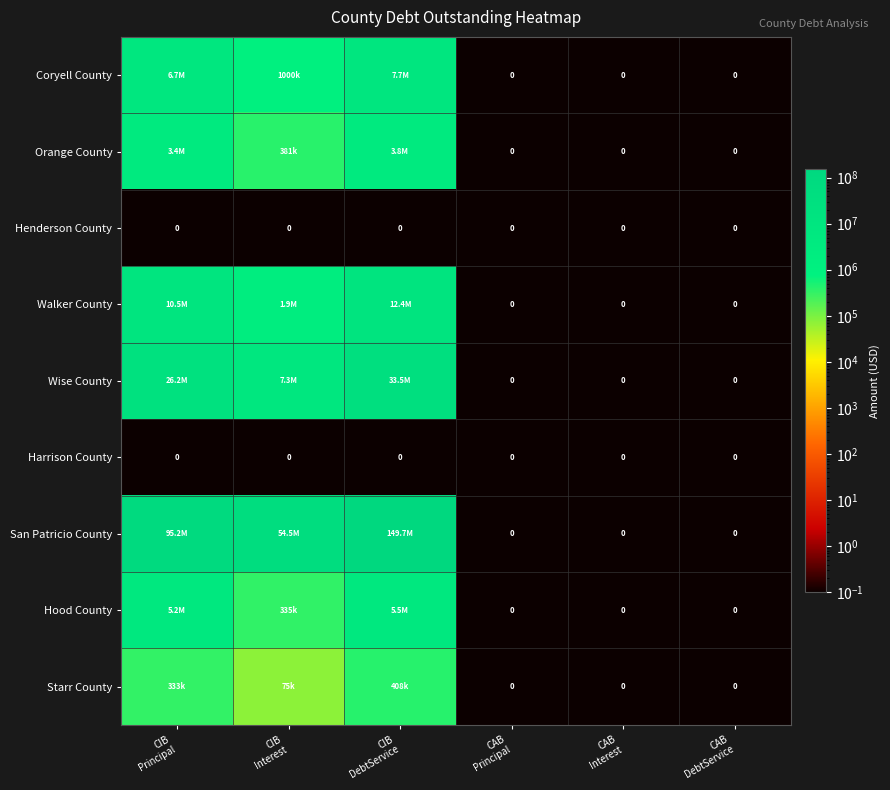

The value of Henderson County at CIB DebtService is 0.2. True or false?

False